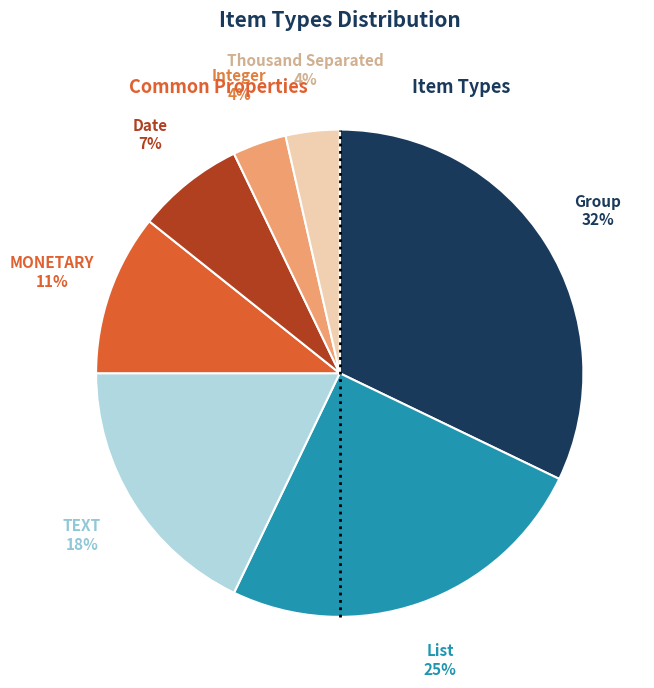

Which has a higher value, Date or TEXT?

TEXT